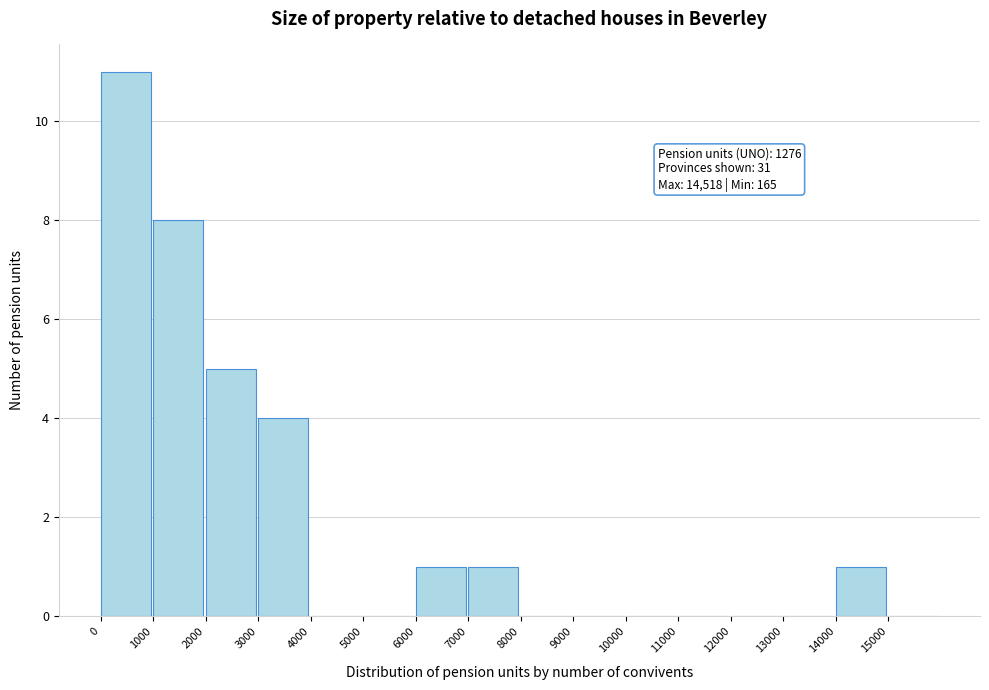

Which range on the x-axis has the tallest bar?

0 to 1000